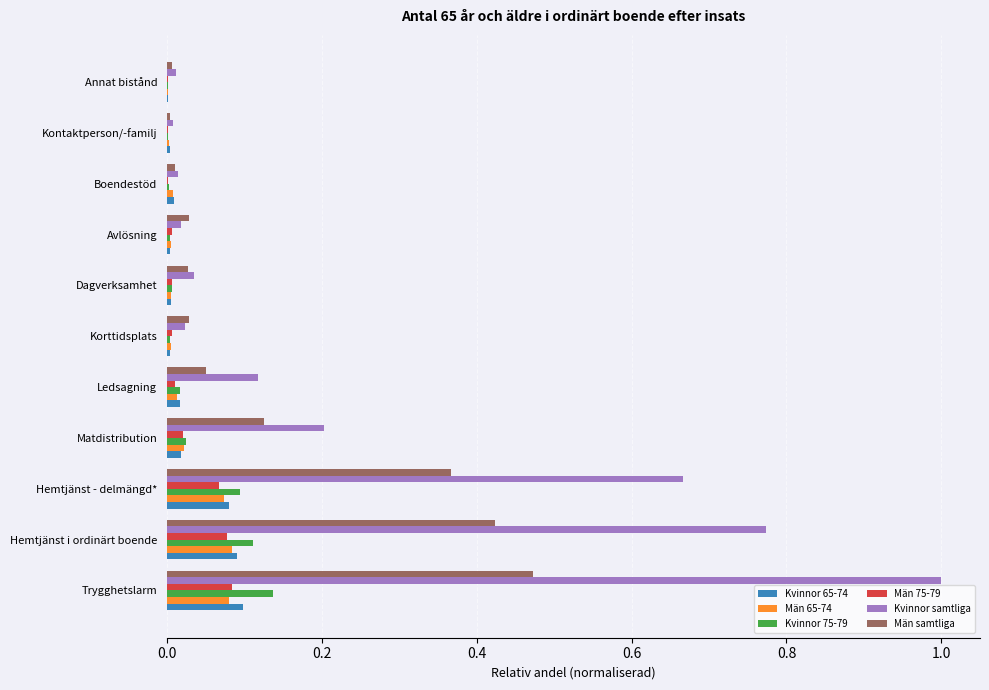

Is it true that Män 75-79 equals 0.0 at Kontaktperson/-familj?

True